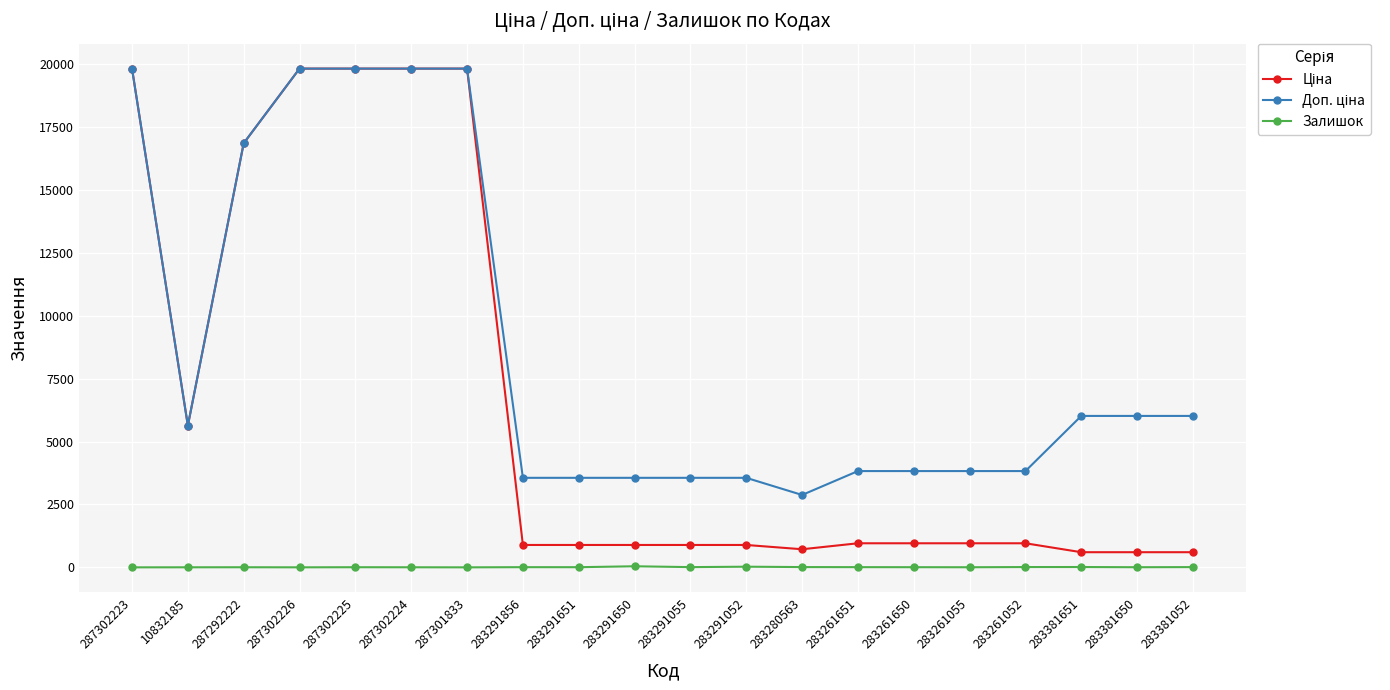

What is the label of the 20th point from the left?

283381052